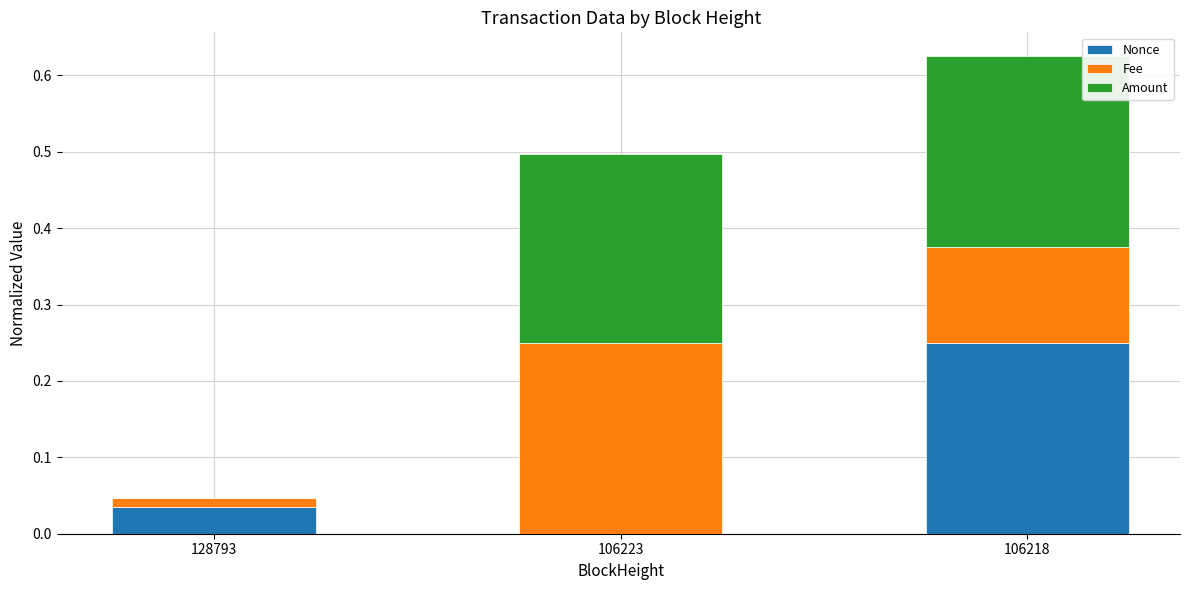

At which category is the sum across all series the highest?

106218